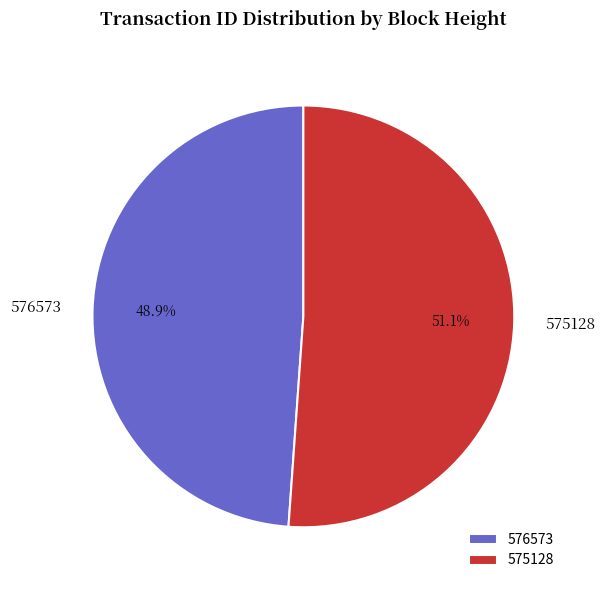

What is the largest slice in the pie chart?

575128